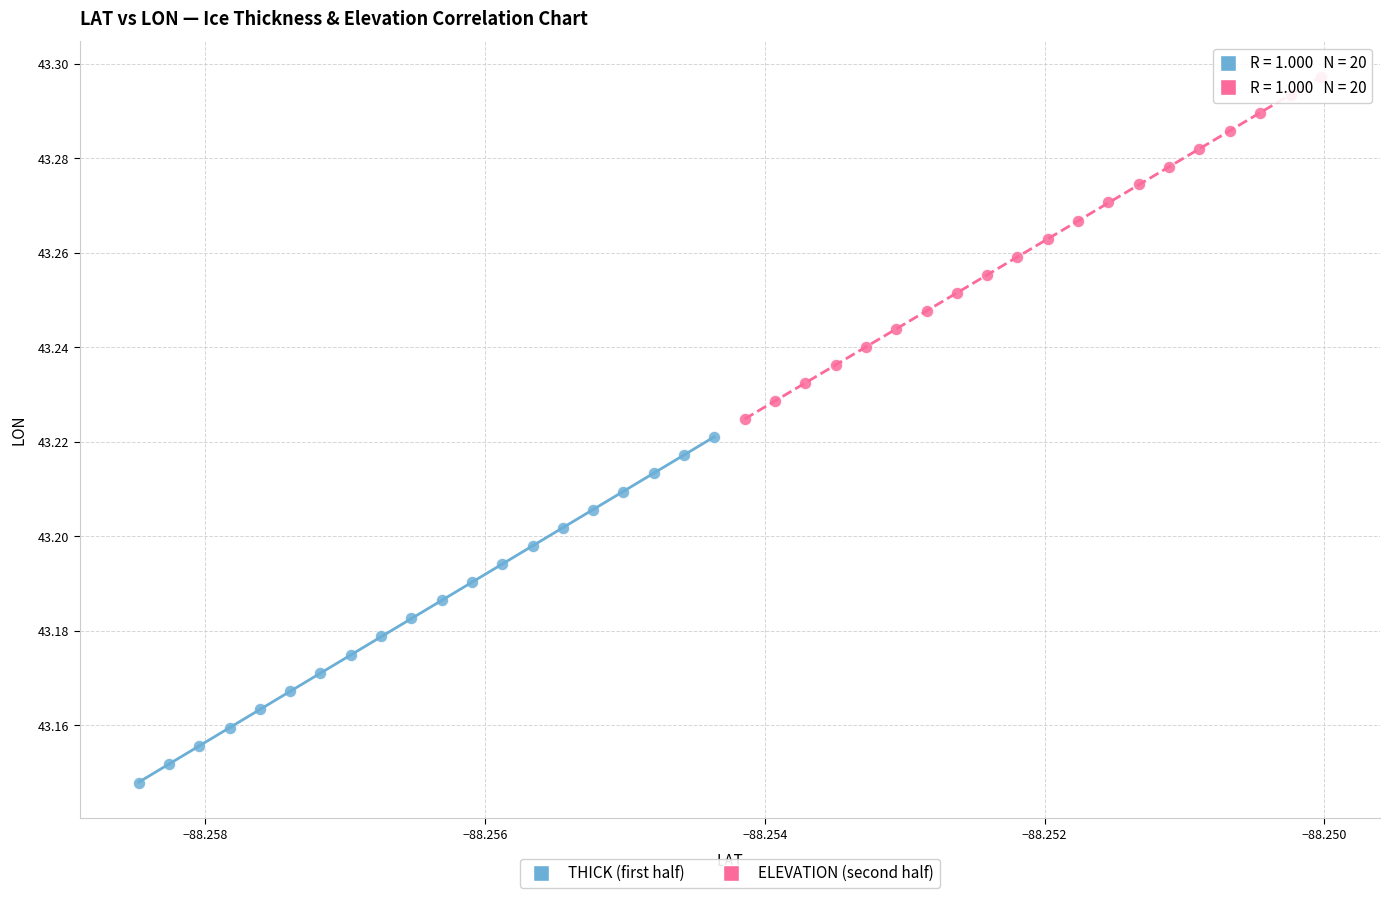

Which series reaches the maximum Y coordinate?

ELEVATION (second half)